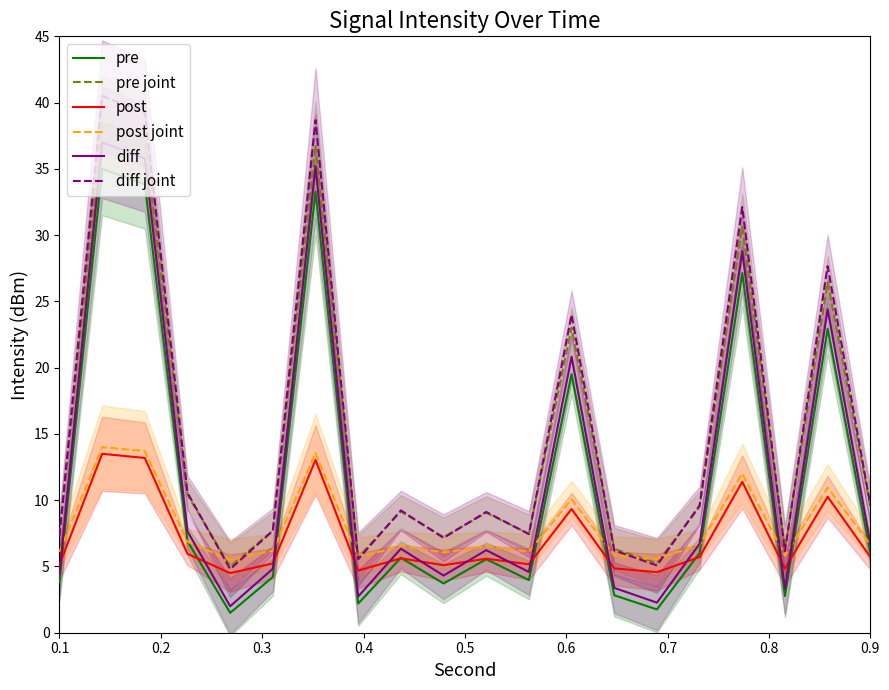

What is the minimum value for diff joint?

4.8